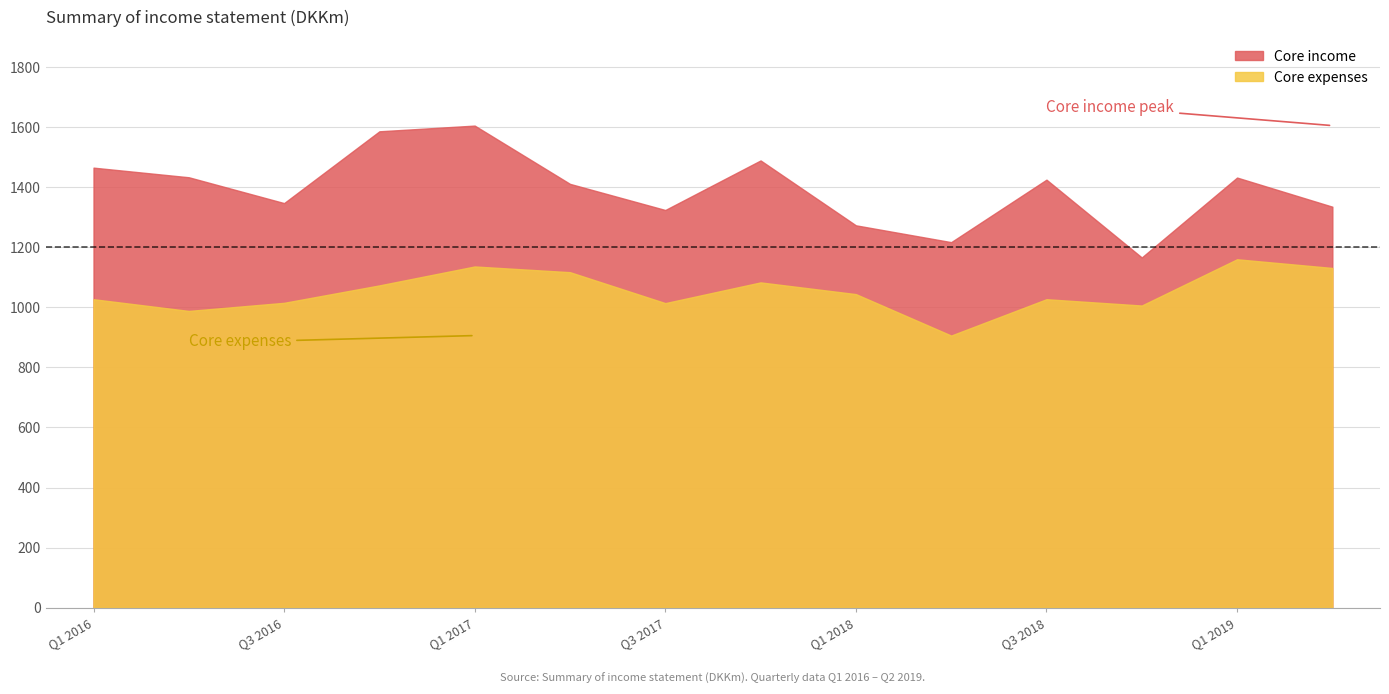

At how many categories does at least one series exceed 1244?

12